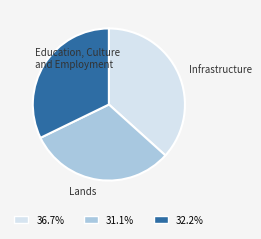

Which has a higher value, Education, Culture and Employment or Infrastructure?

Infrastructure